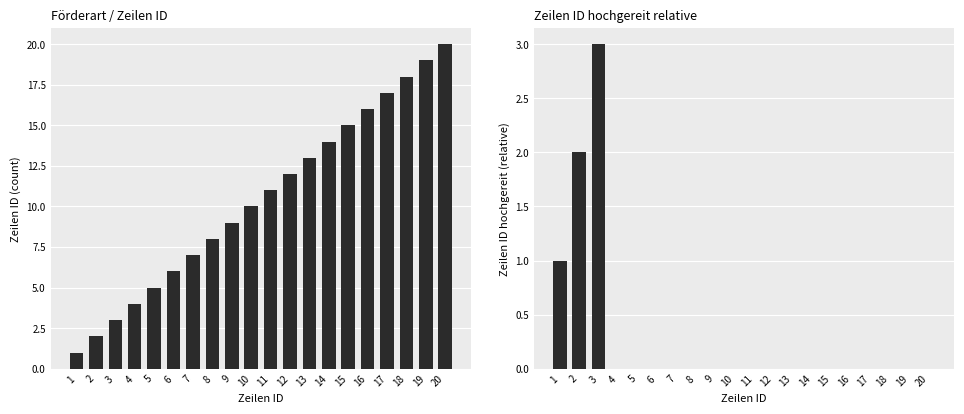

The Zeilen ID hochgereit series shows 1 at 4. True or false?

False